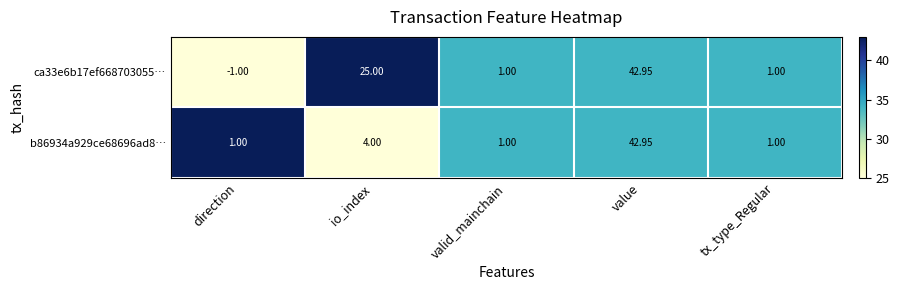

At which category does the chart reach its minimum across all series?

direction